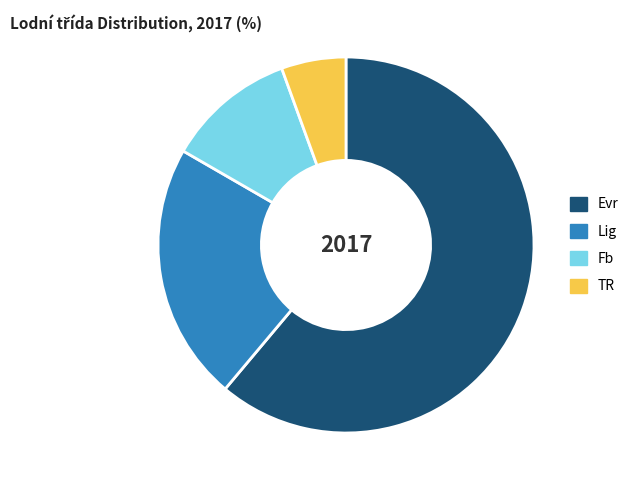

Which category has the biggest portion of the pie?

Evr